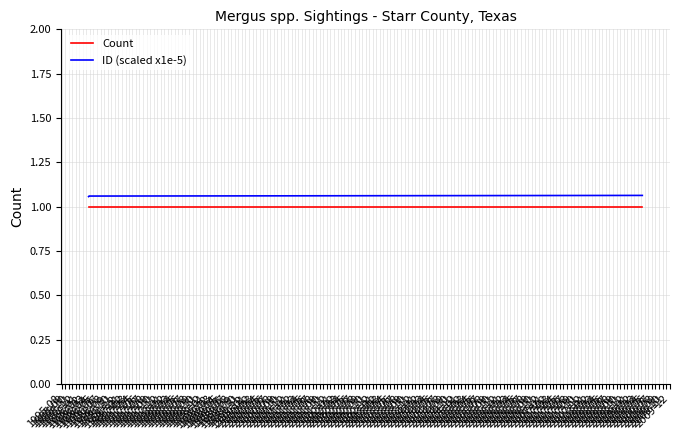

Which label corresponds to the largest value in the chart?

1995-12